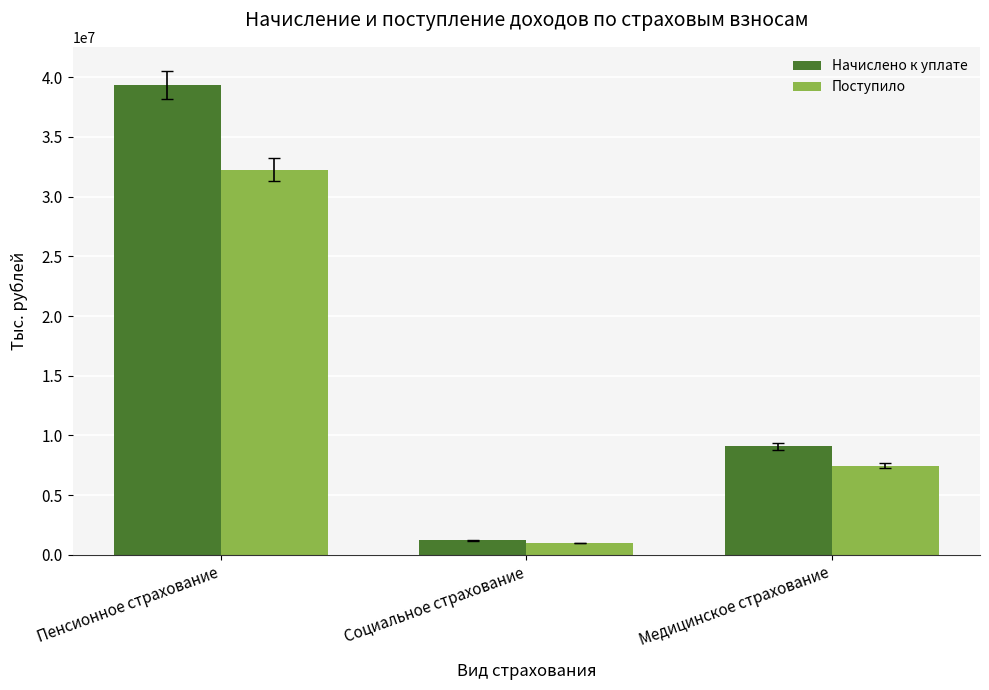

Where does the Поступило series first go above 7463811?

Пенсионное страхование